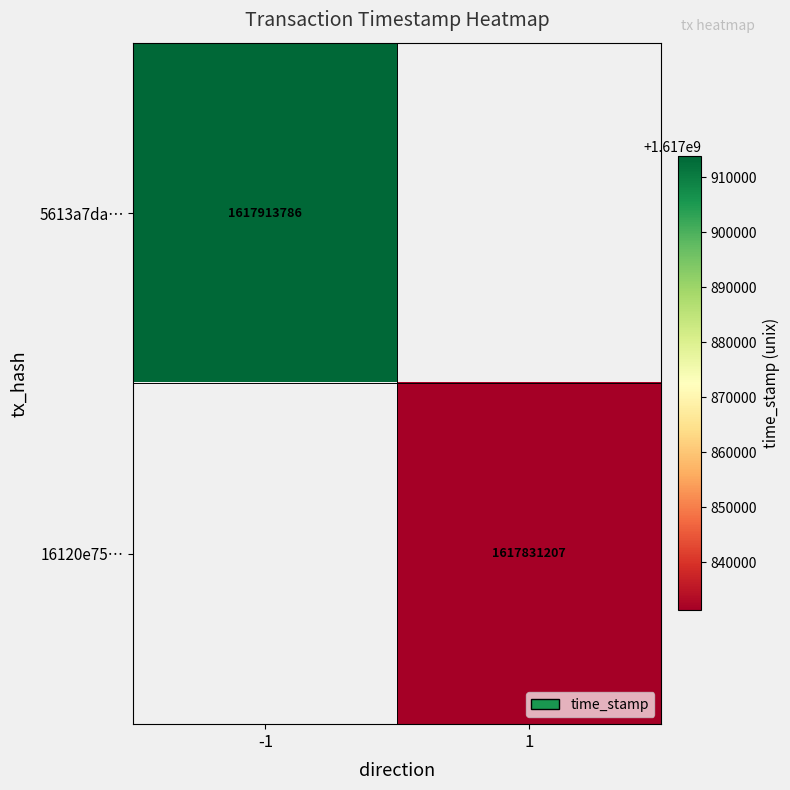

The value of 16120e75… at 1 is 1617831207. True or false?

True